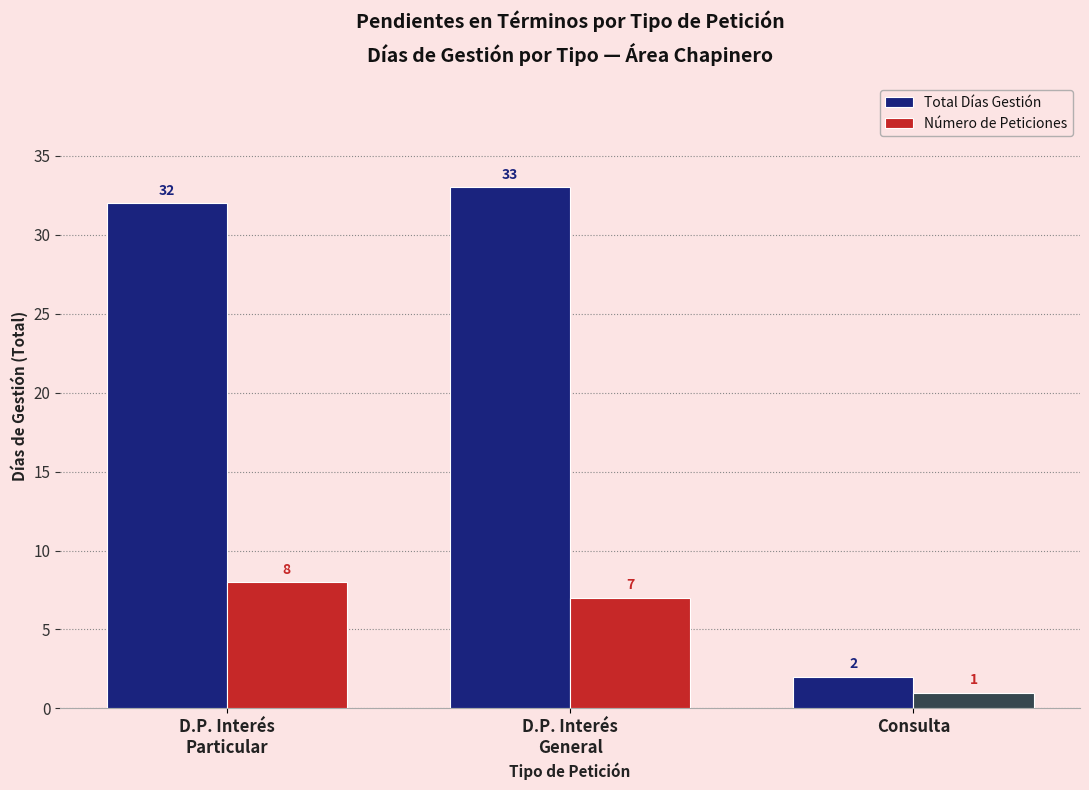

At how many categories does at least one series exceed 27?

2